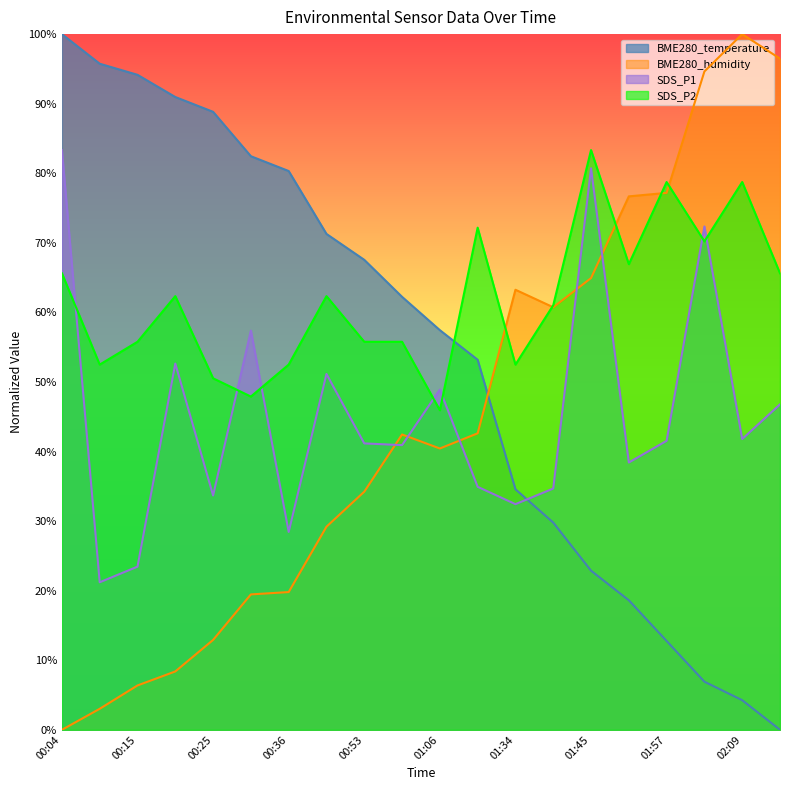

The value of SDS_P1 at 02:03 is 111.7. True or false?

False